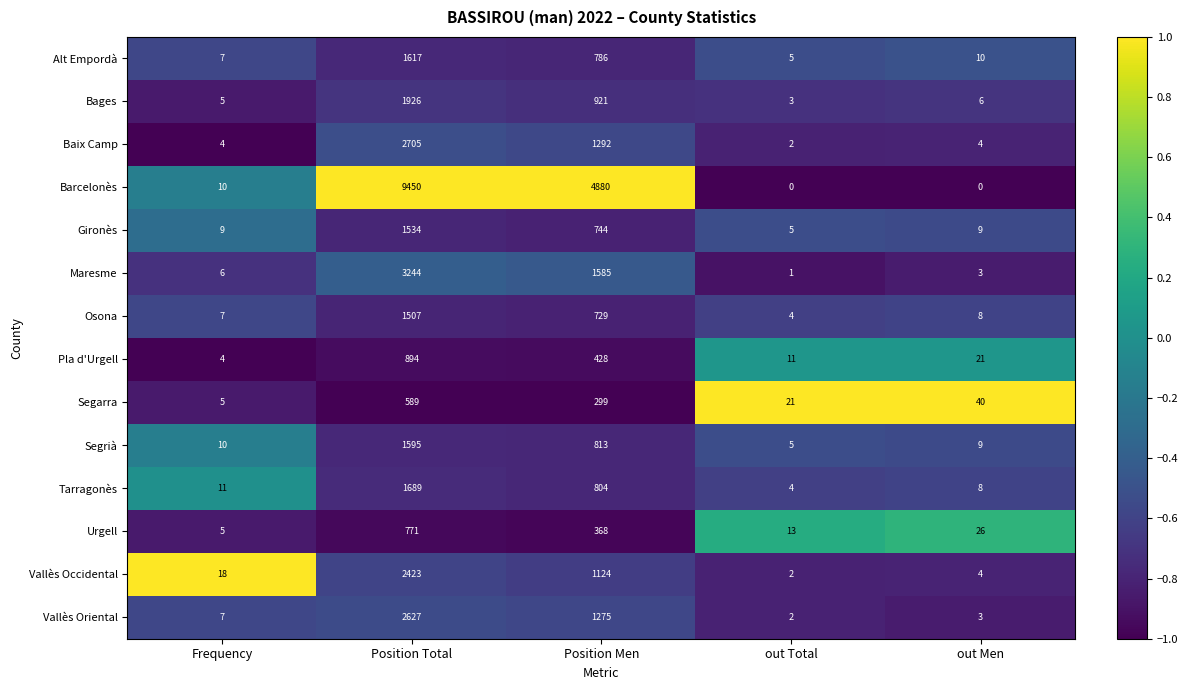

Which category has the lowest value in the Segarra series?

Frequency